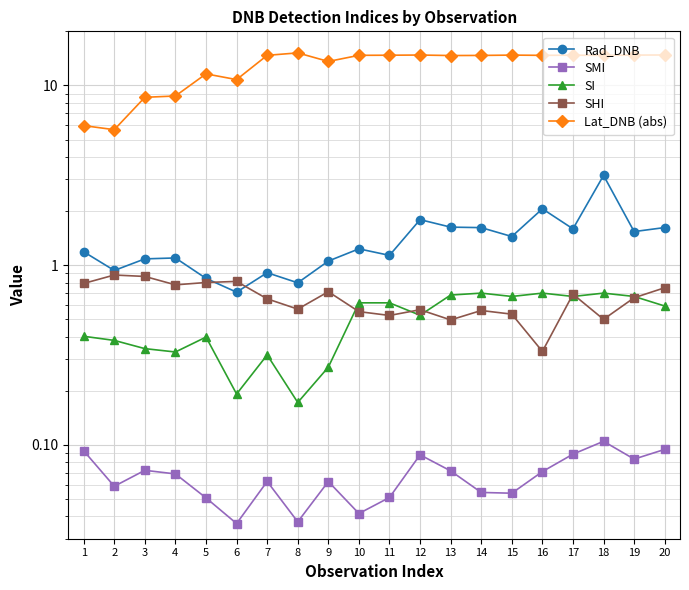

Which has a higher value, 7 or 15?

15